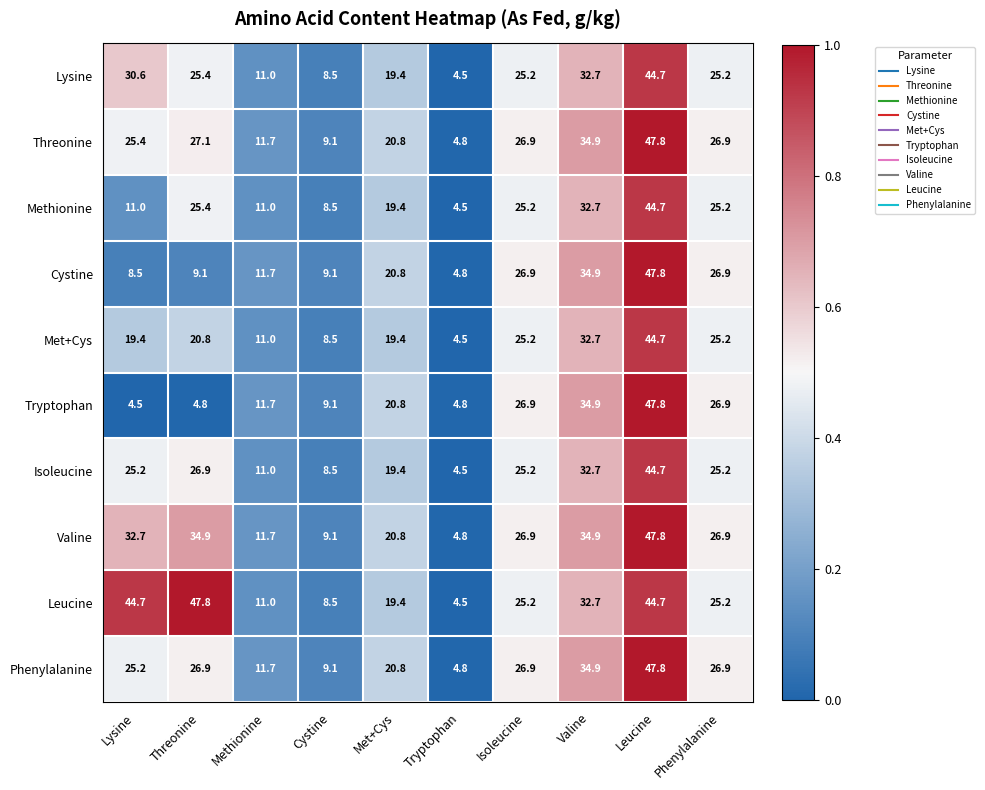

How many series are shown in this chart?

10